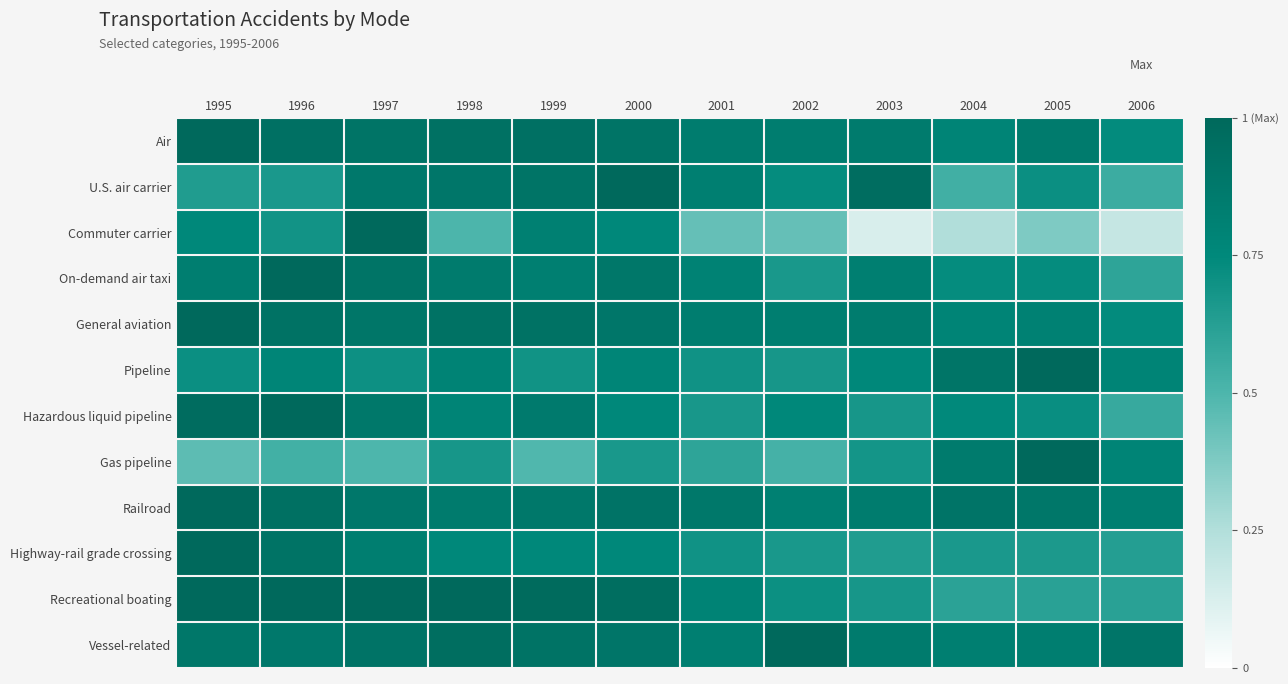

At how many categories does at least one series exceed 0?

12